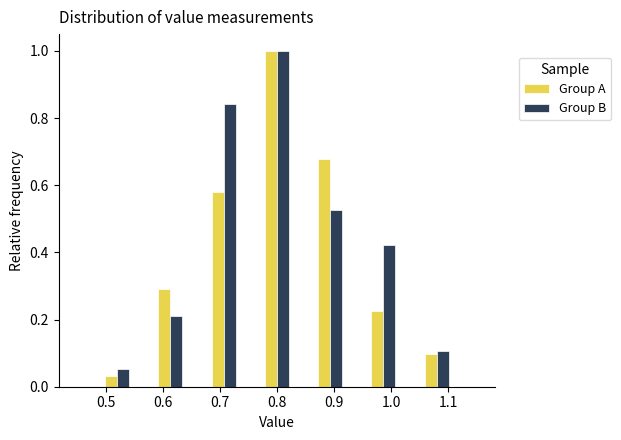

In the Group B series, which range on the x-axis has the tallest bar?

0.78 to 0.82